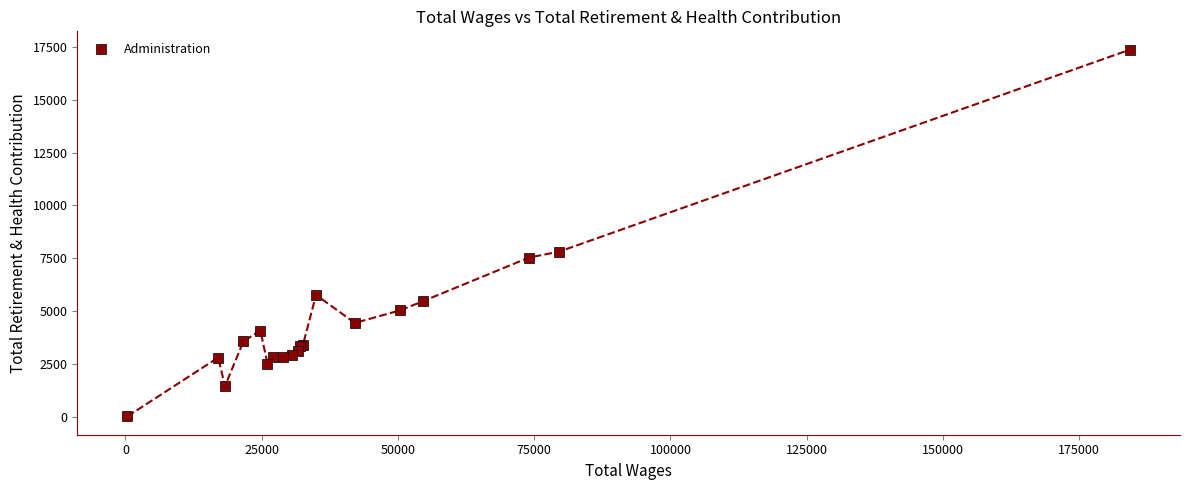

What Y value in the scatter plot is closest to 8697?

7818